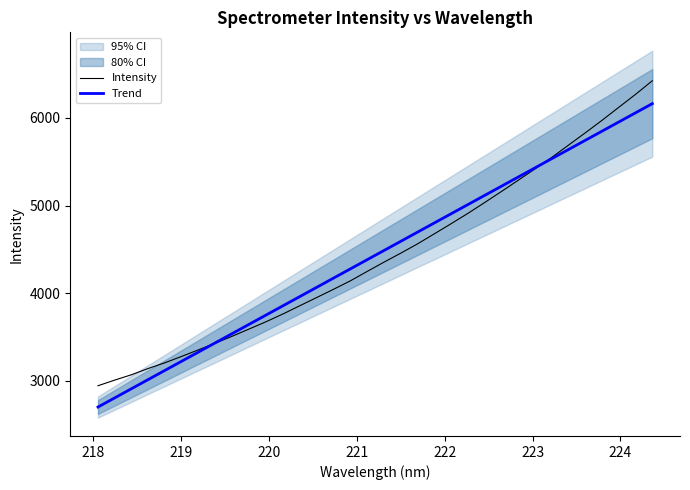

What is the lowest value of the Intensity series?

2942.3